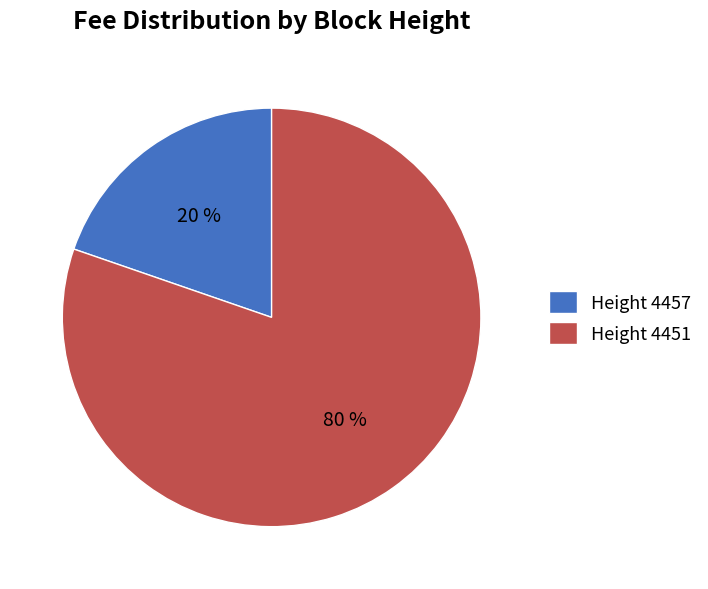

Rank the categories by value from lowest to highest.

Height 4457, Height 4451